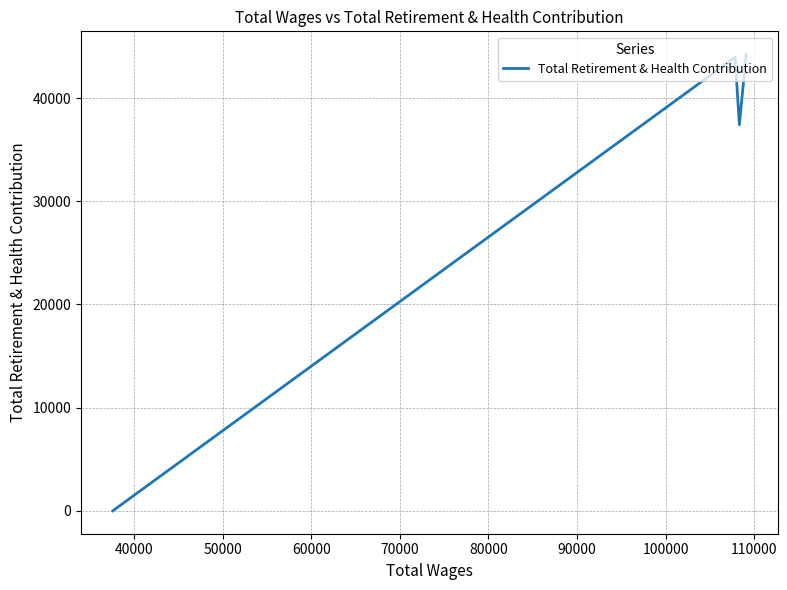

Does the chart have visible grid lines?

Yes